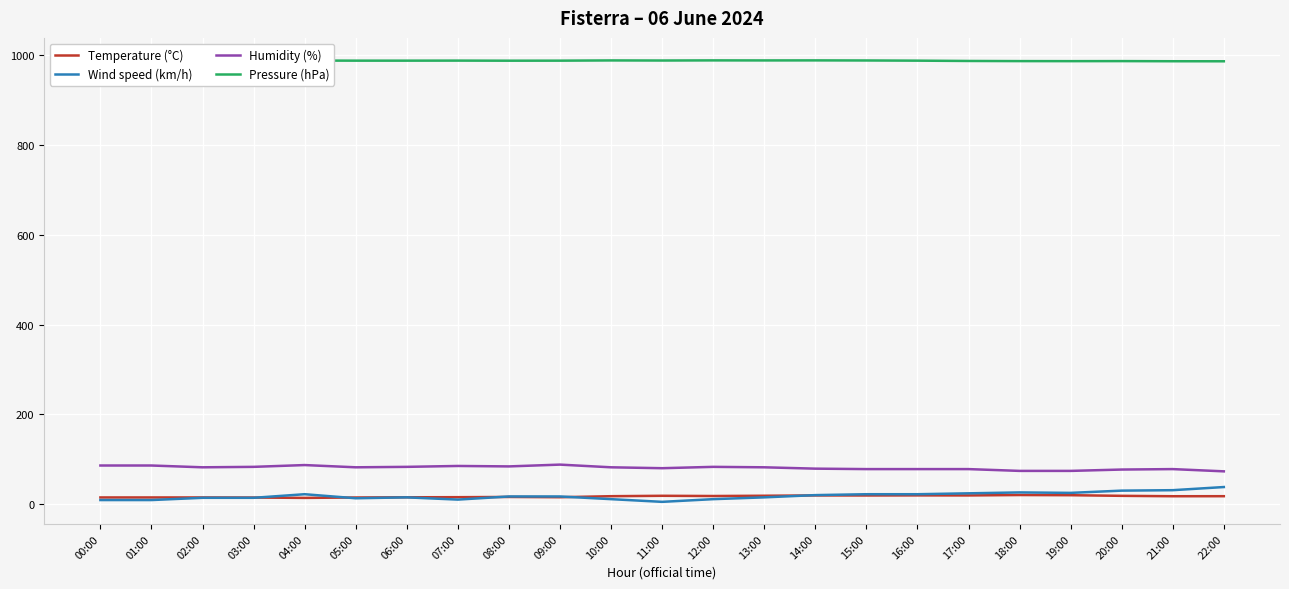

At which category does the chart reach its minimum across all series?

11:00